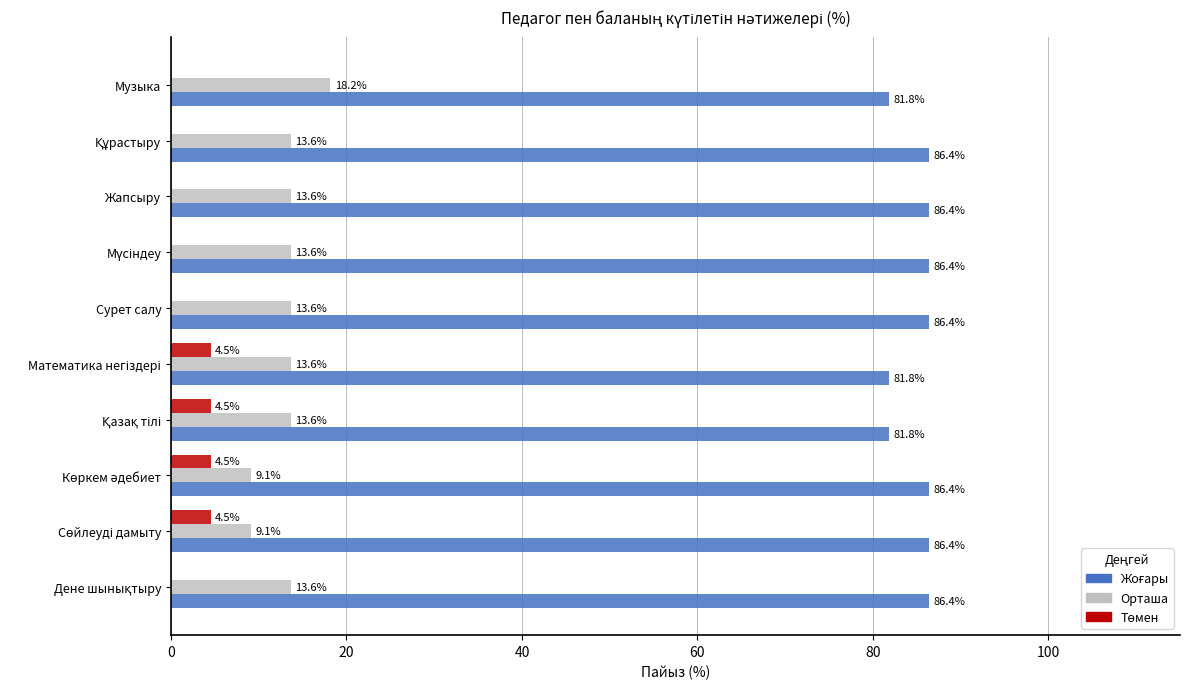

The Орташа series shows 19.6 at Жапсыру. True or false?

False